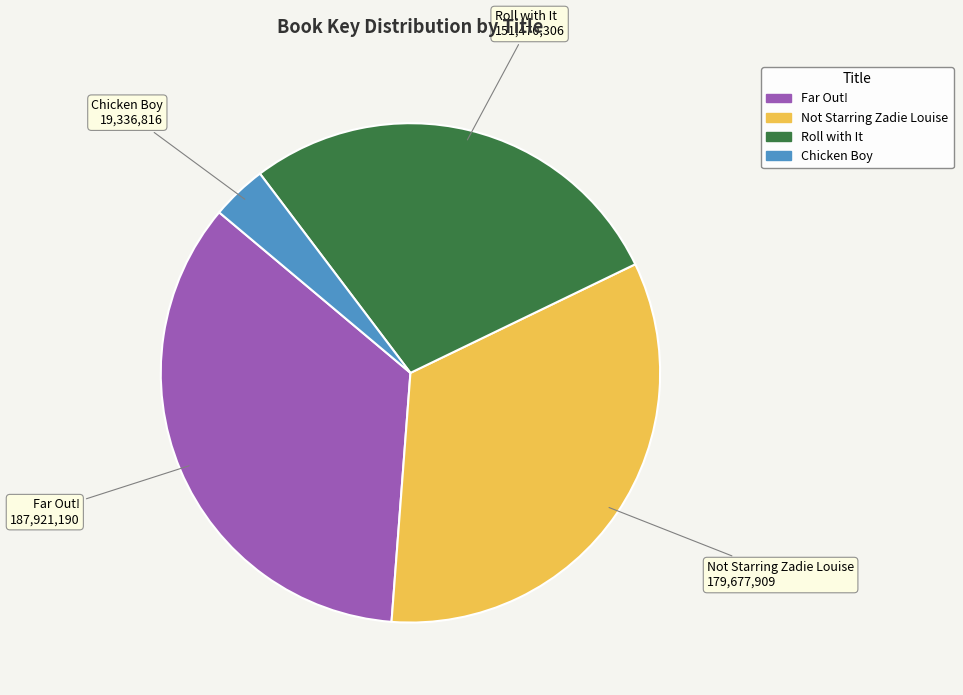

Do Not Starring Zadie Louise and Far Out! together represent more than half of the pie?

Yes